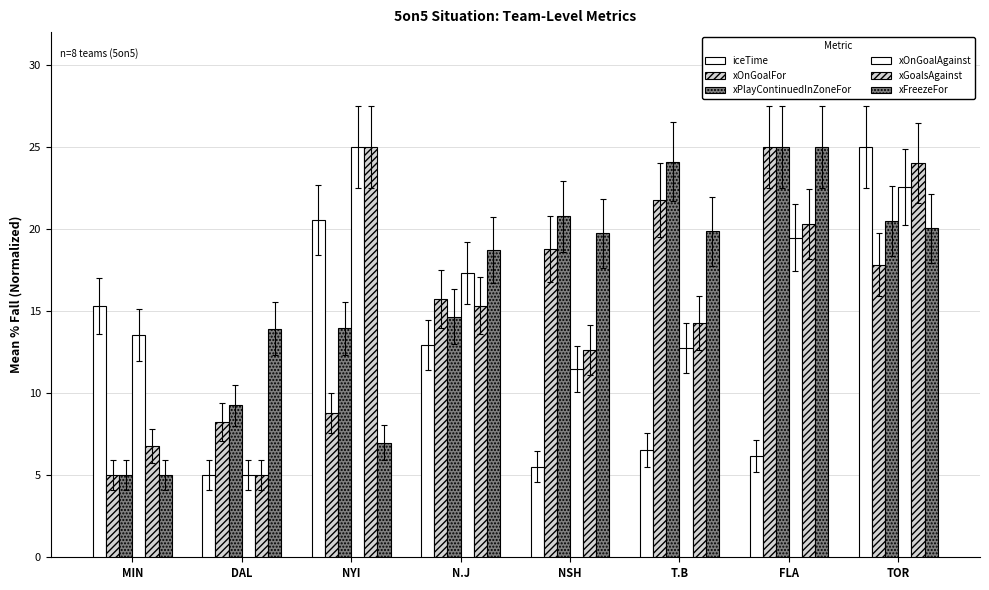

What is the spread (max minus min) of values at N.J?

5.8